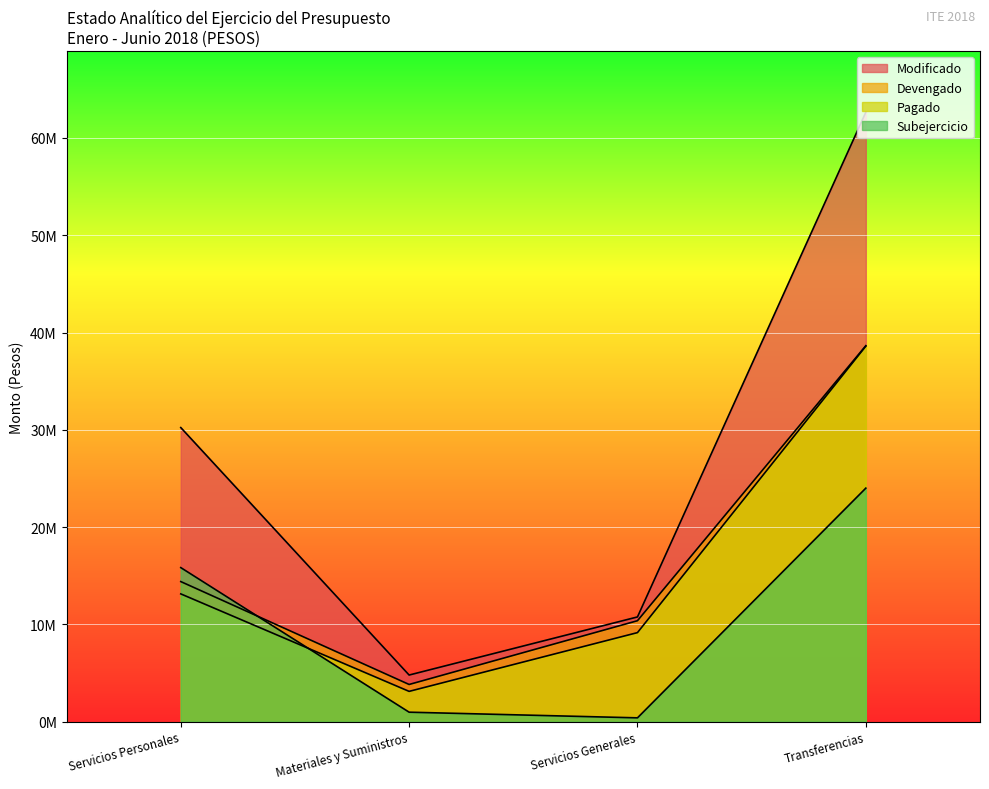

What is the label of the 4th point from the left?

Transferencias